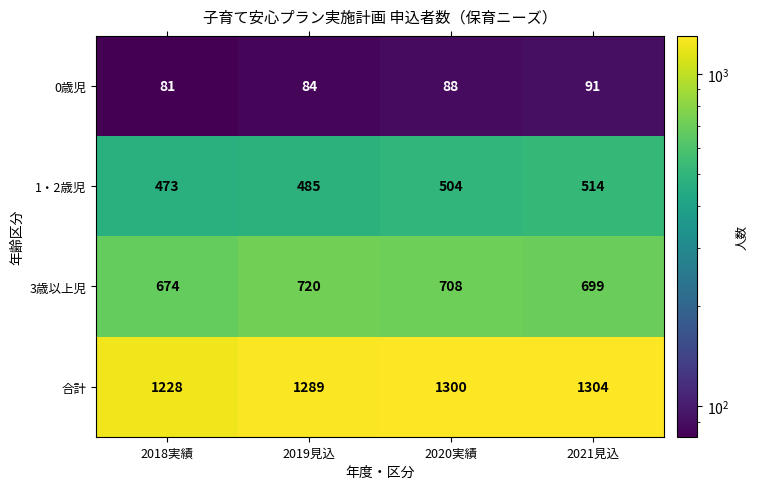

List the series in order of their overall mean, lowest first.

0歳児, 1・2歳児, 3歳以上児, 合計